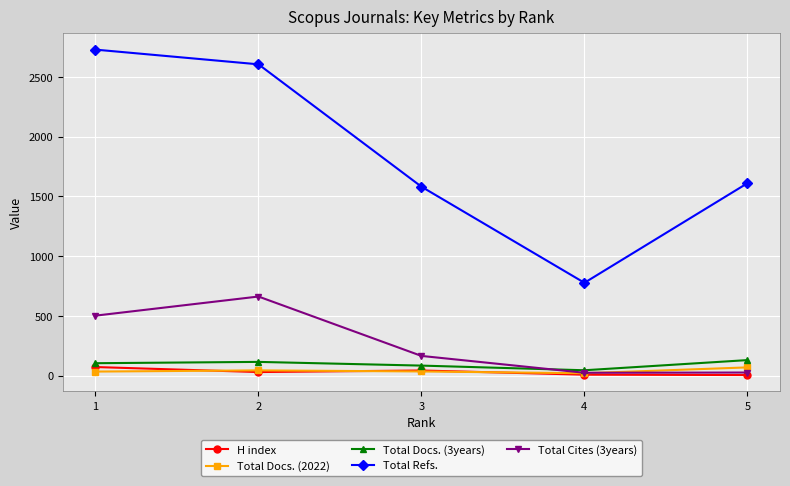

At which label does Total Docs. (2022) first exceed 35?

2